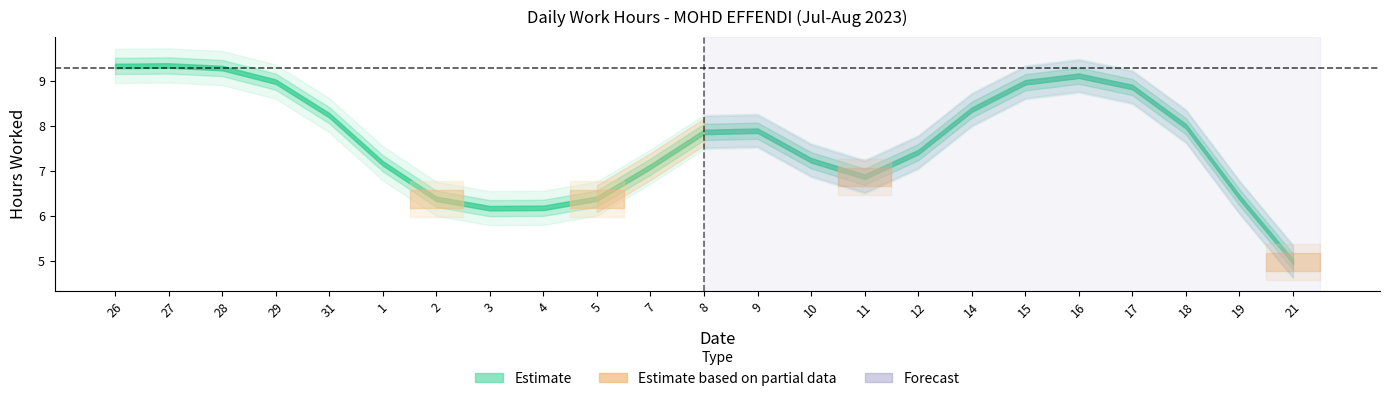

What is the label of the 16th point from the left?

12